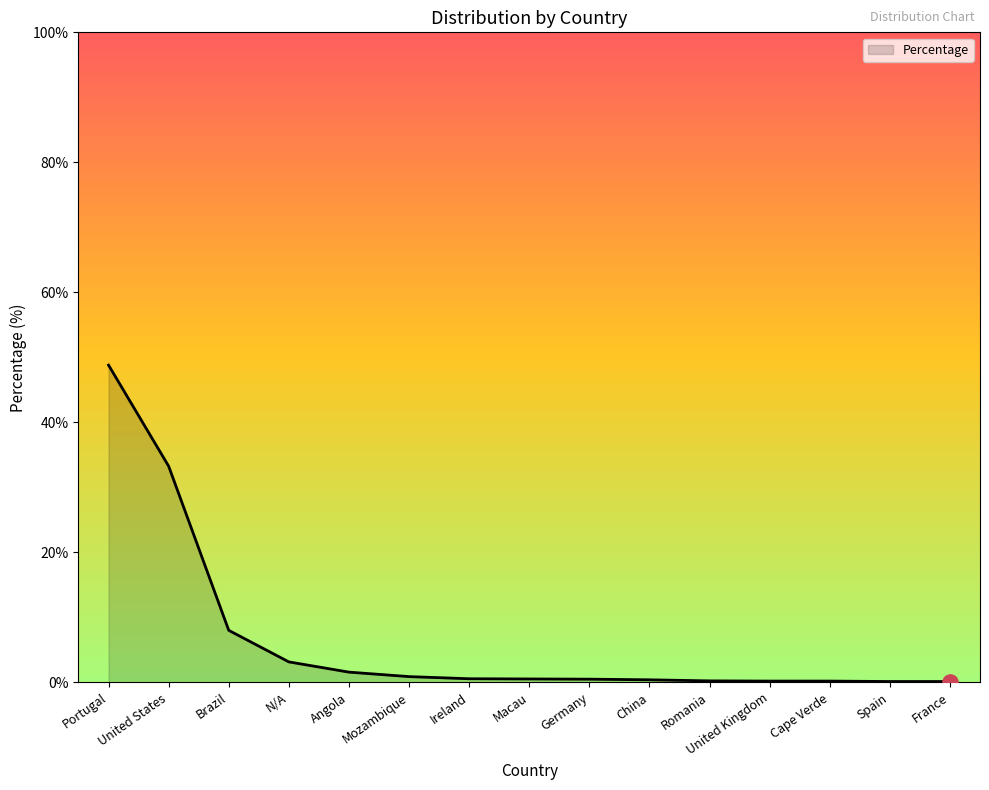

Which has a higher value, China or N/A?

N/A